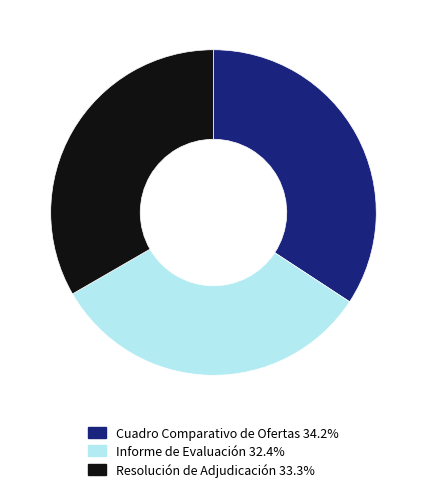

Approximately how many times larger is the value at Cuadro Comparativo de Ofertas 34.2% compared to Informe de Evaluación 32.4%?

1.1